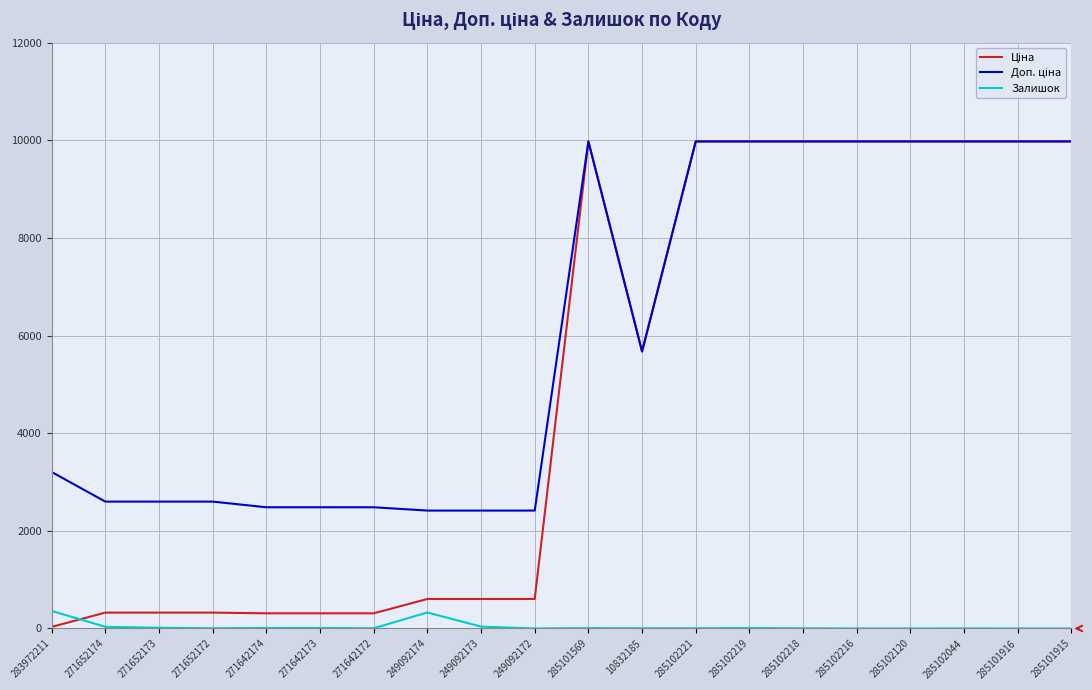

What is the maximum value for Залишок?

360.0